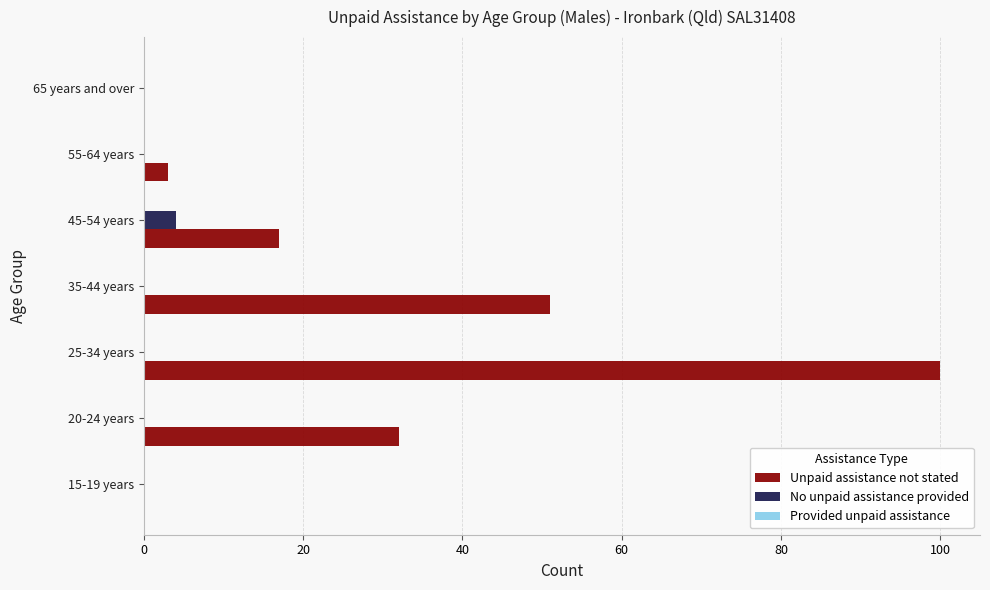

Which series changed the most between 20-24 years and 45-54 years?

Unpaid assistance not stated